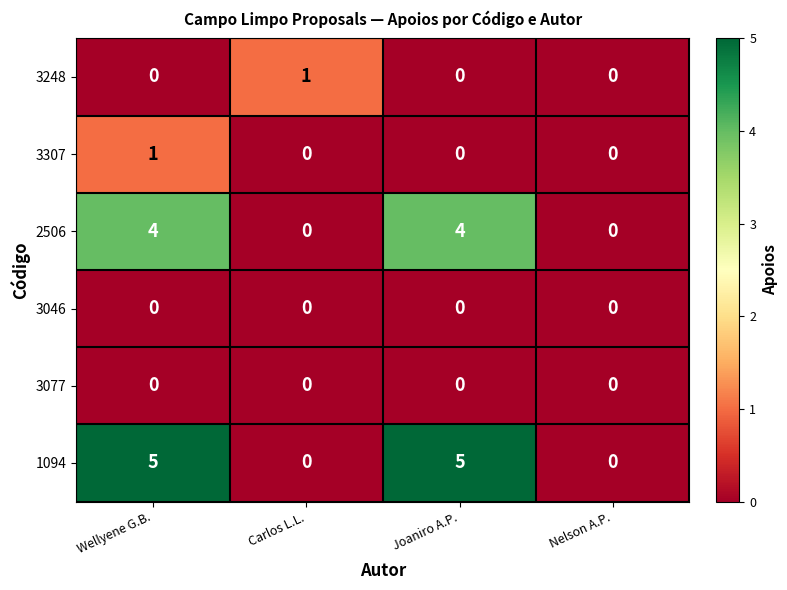

How many 2506 values are between 0 and 4?

4